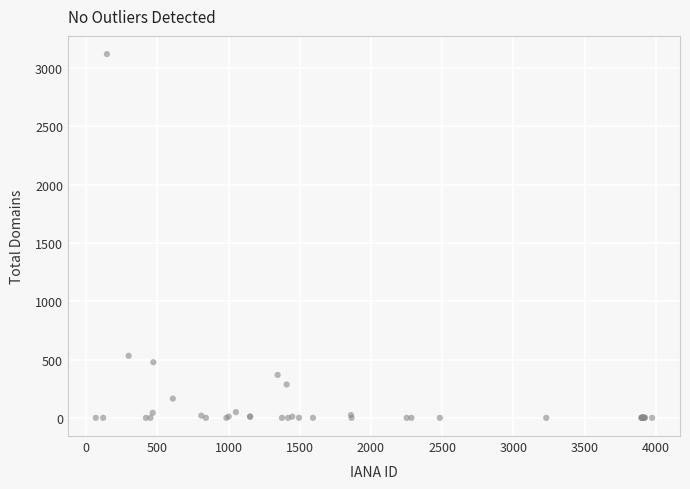

What Y value in the scatter plot is closest to 1559?

532